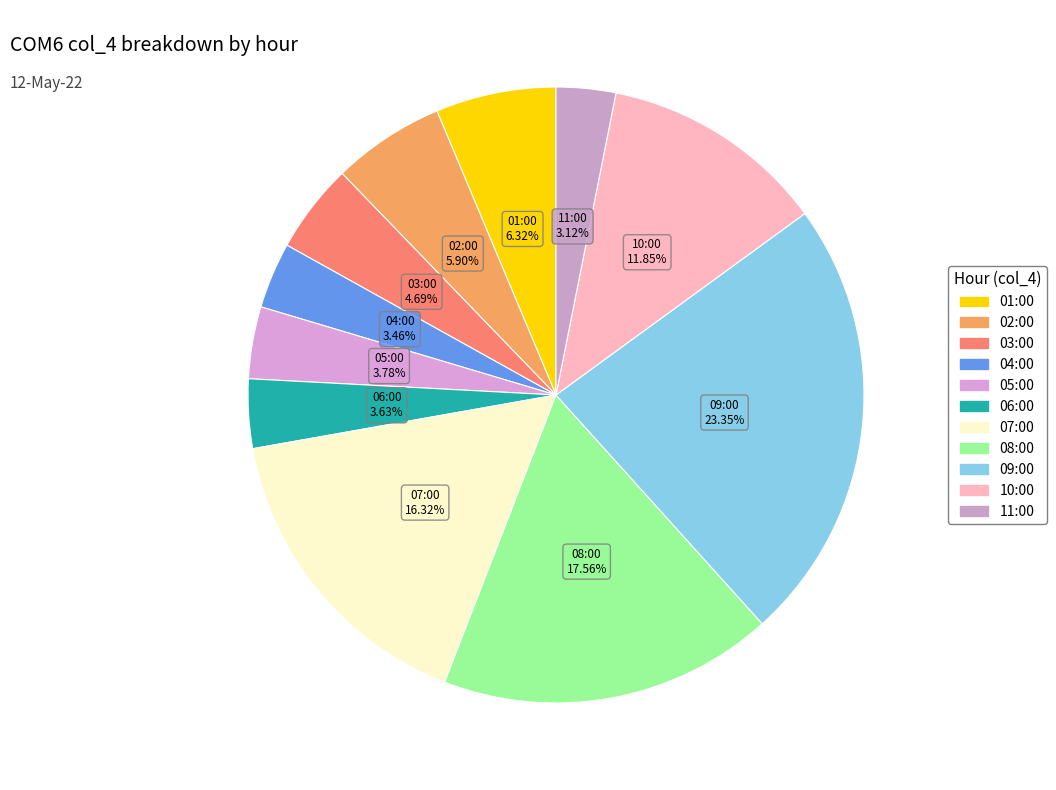

Count the number of slices in the pie.

11